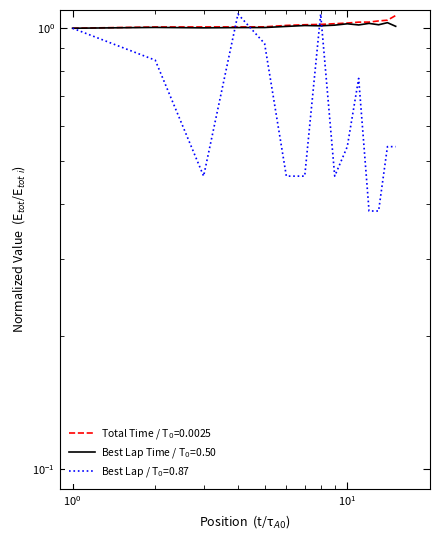

What is the sum of all Best Lap time values?

15.2